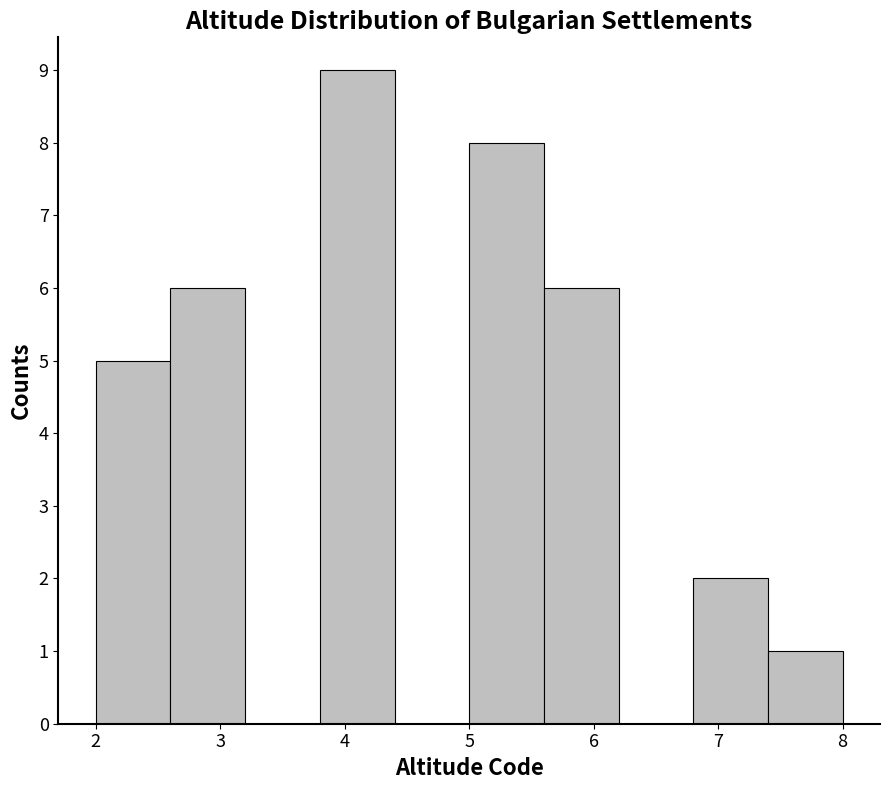

Which range on the x-axis has the tallest bar?

3.8 to 4.4